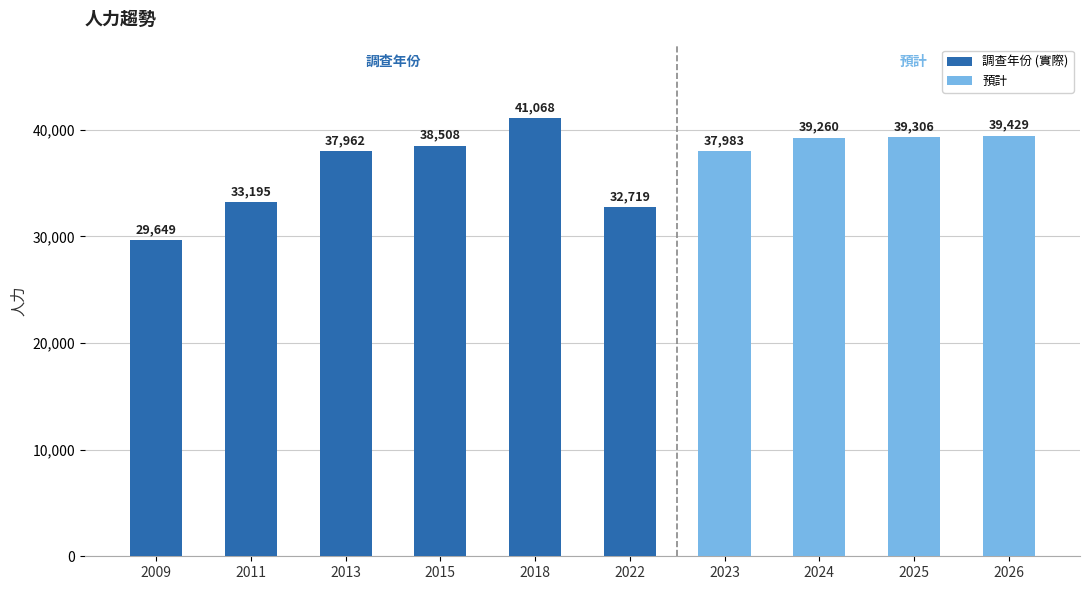

Rank the series at 2026 from highest to lowest value.

預計, 調查年份 (實際)